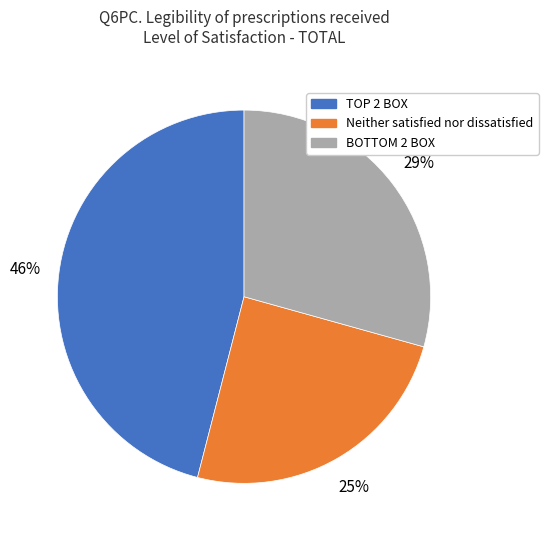

Which slice is the largest?

TOP 2 BOX